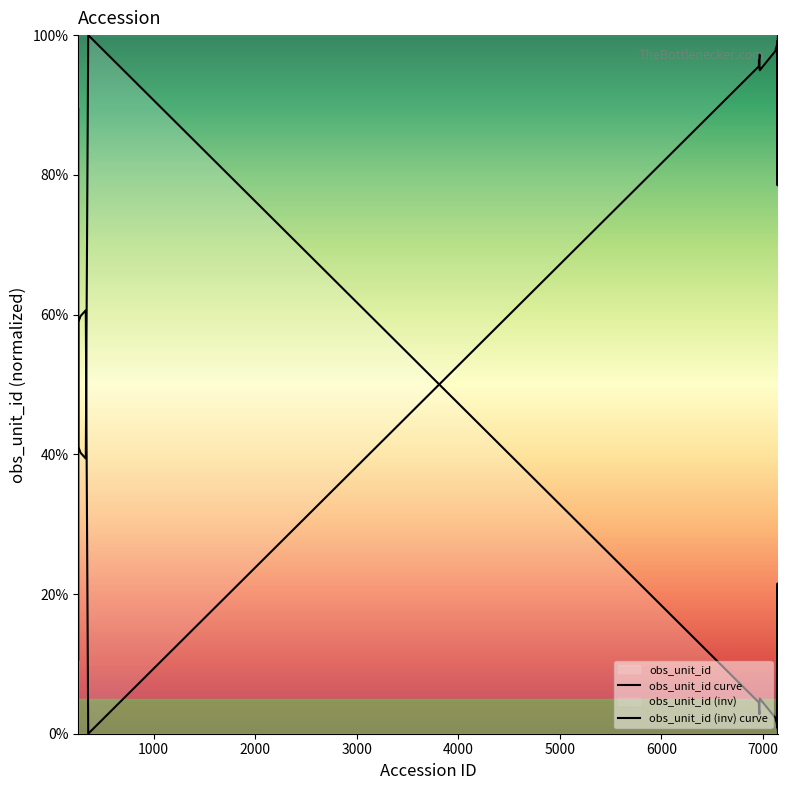

True or false: obs_unit_id curve and obs_unit_id (inv) curve intersect in this chart.

True